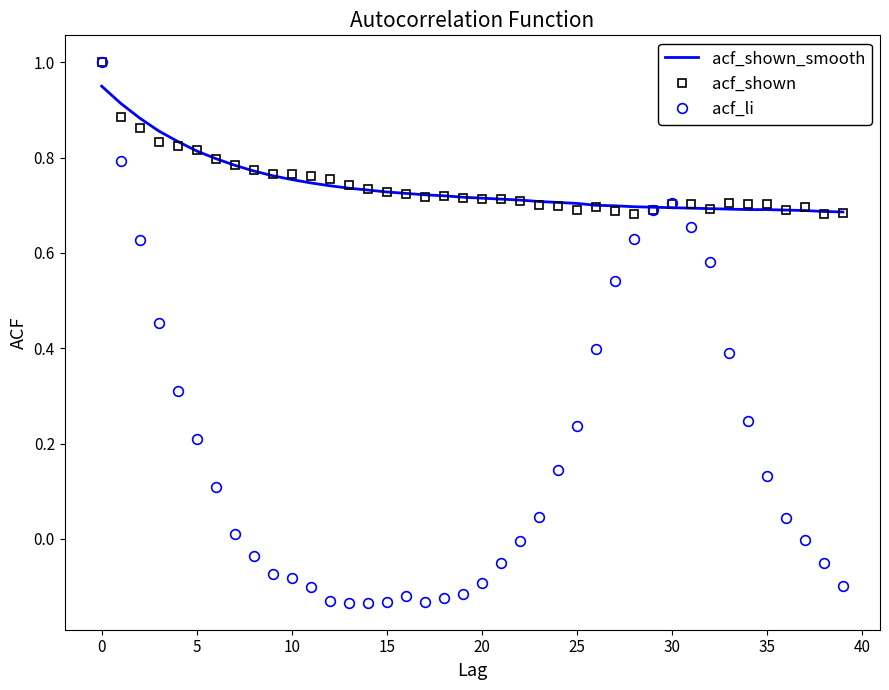

Which series has the largest range (max minus min)?

acf_li